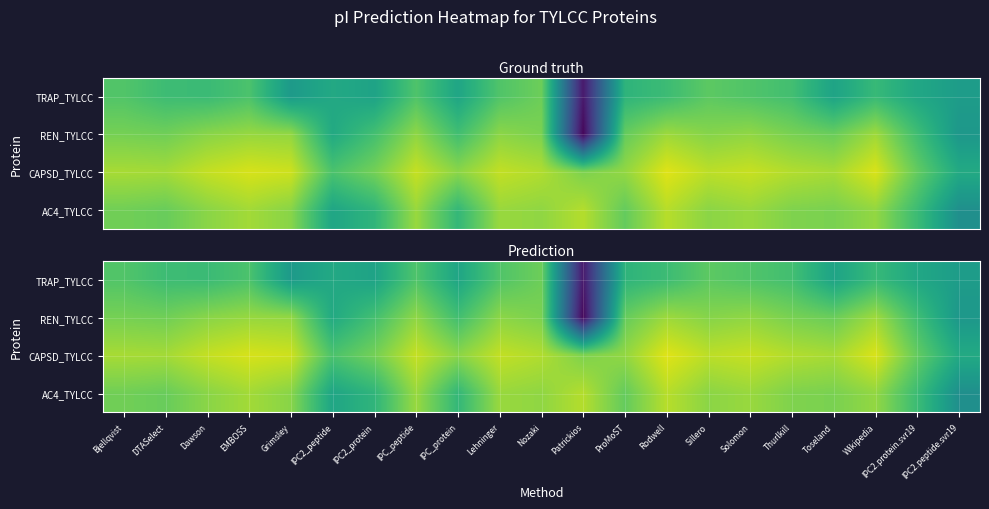

Is it true that REN_TYLCC equals 8.9 at IPC_protein?

True